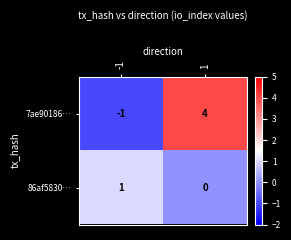

What is the sum of the 7ae90186… values at -1 and 1?

3